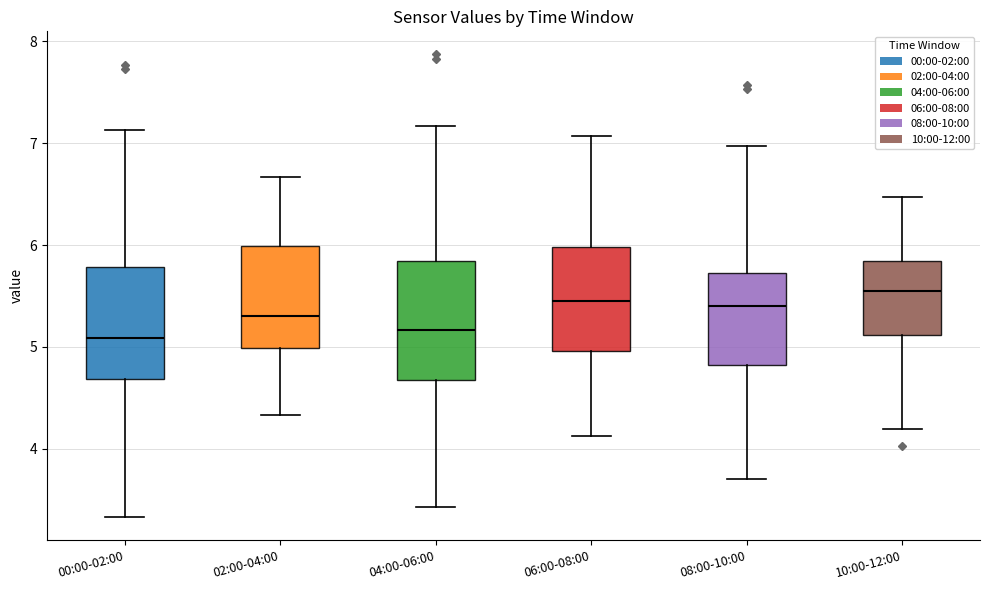

Reading left to right, transcribe this box plot: for each box, give where its median line is, the range the box spans, and where its two whiskers end, as read against the y-axis. The values are not printed on the chart, so give them approximately, as read against the axis.

00:00-02:00: median 5.1, box 4.7 to 5.8, whiskers 3.3 to 7.1
02:00-04:00: median 5.3, box 5.0 to 6.0, whiskers 4.3 to 6.7
04:00-06:00: median 5.2, box 4.7 to 5.8, whiskers 3.4 to 7.2
06:00-08:00: median 5.5, box 5.0 to 6.0, whiskers 4.1 to 7.1
08:00-10:00: median 5.4, box 4.8 to 5.7, whiskers 3.7 to 7.0
10:00-12:00: median 5.6, box 5.1 to 5.8, whiskers 4.2 to 6.5